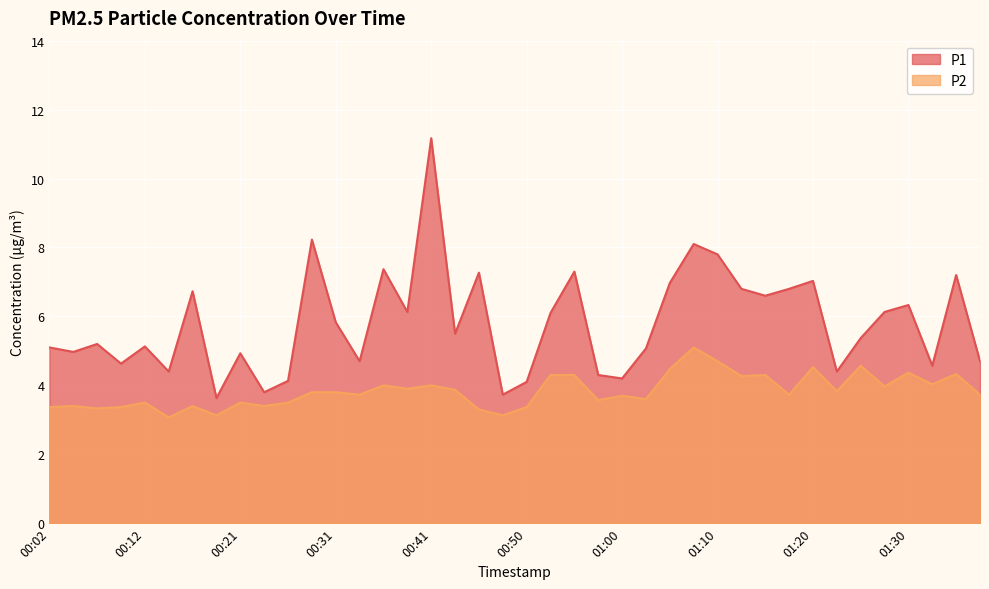

Rank the categories by P1 value from lowest to highest.

00:19, 00:48, 00:24, 00:50, 00:26, 01:00, 00:58, 00:14, 01:22, 01:32, 00:09, 00:33, 01:37, 00:21, 00:04, 01:03, 00:02, 00:12, 00:07, 01:25, 00:43, 00:31, 00:53, 00:38, 01:27, 01:30, 01:15, 00:16, 01:12, 01:17, 01:05, 01:20, 01:35, 00:46, 00:55, 00:36, 01:10, 01:08, 00:29, 00:41